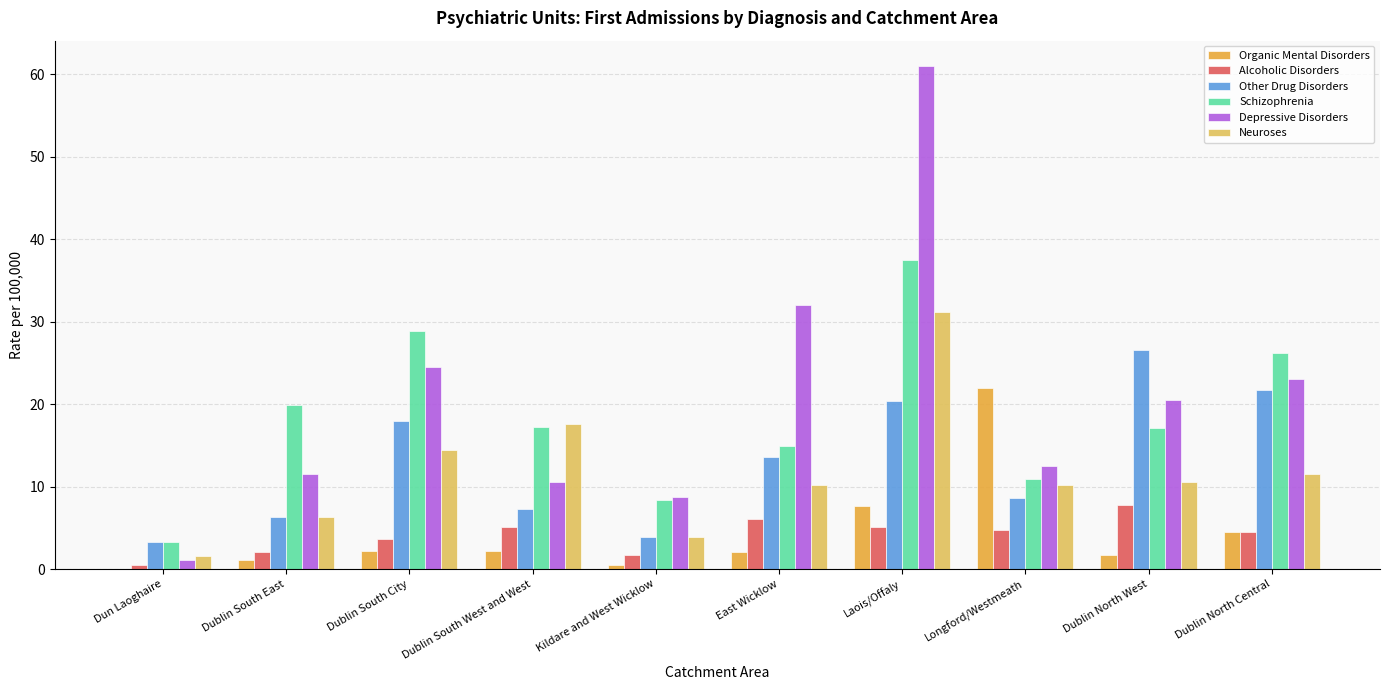

What are all the series names shown in the legend?

Organic Mental Disorders, Alcoholic Disorders, Other Drug Disorders, Schizophrenia, Depressive Disorders, Neuroses